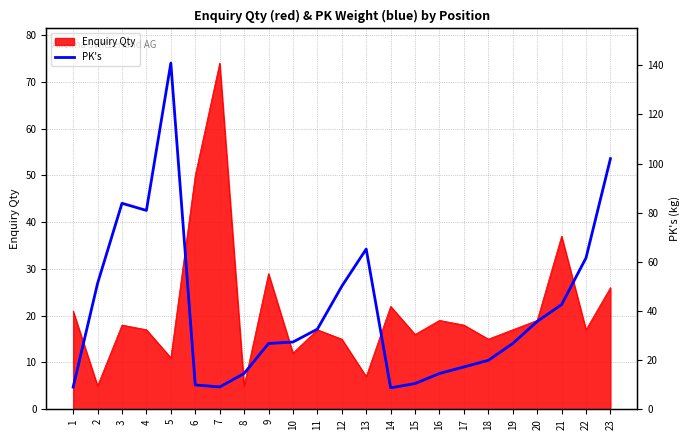

Which label corresponds to the smallest value in the chart?

14